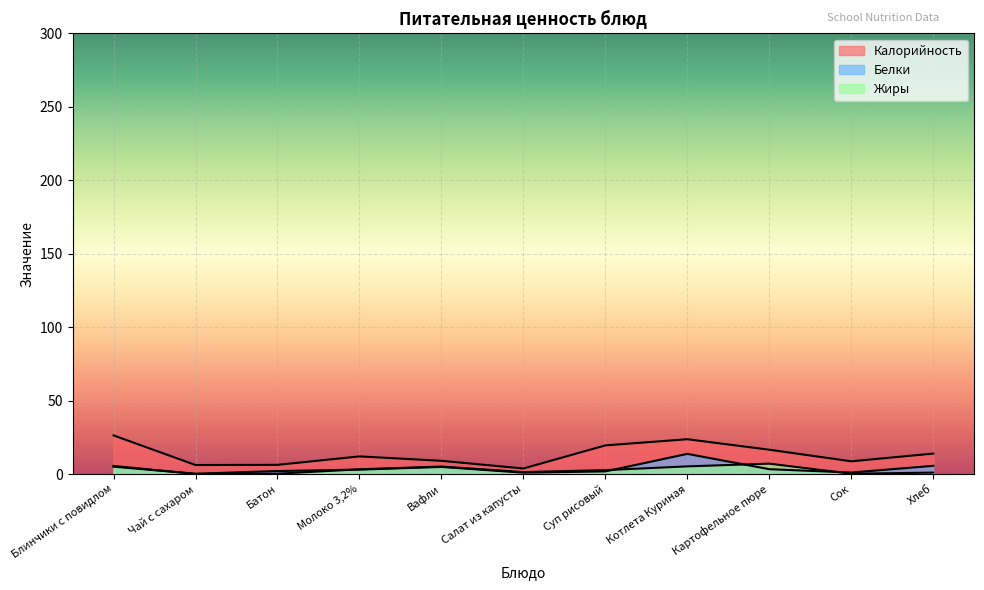

Which series has the largest total across all categories?

Калорийность